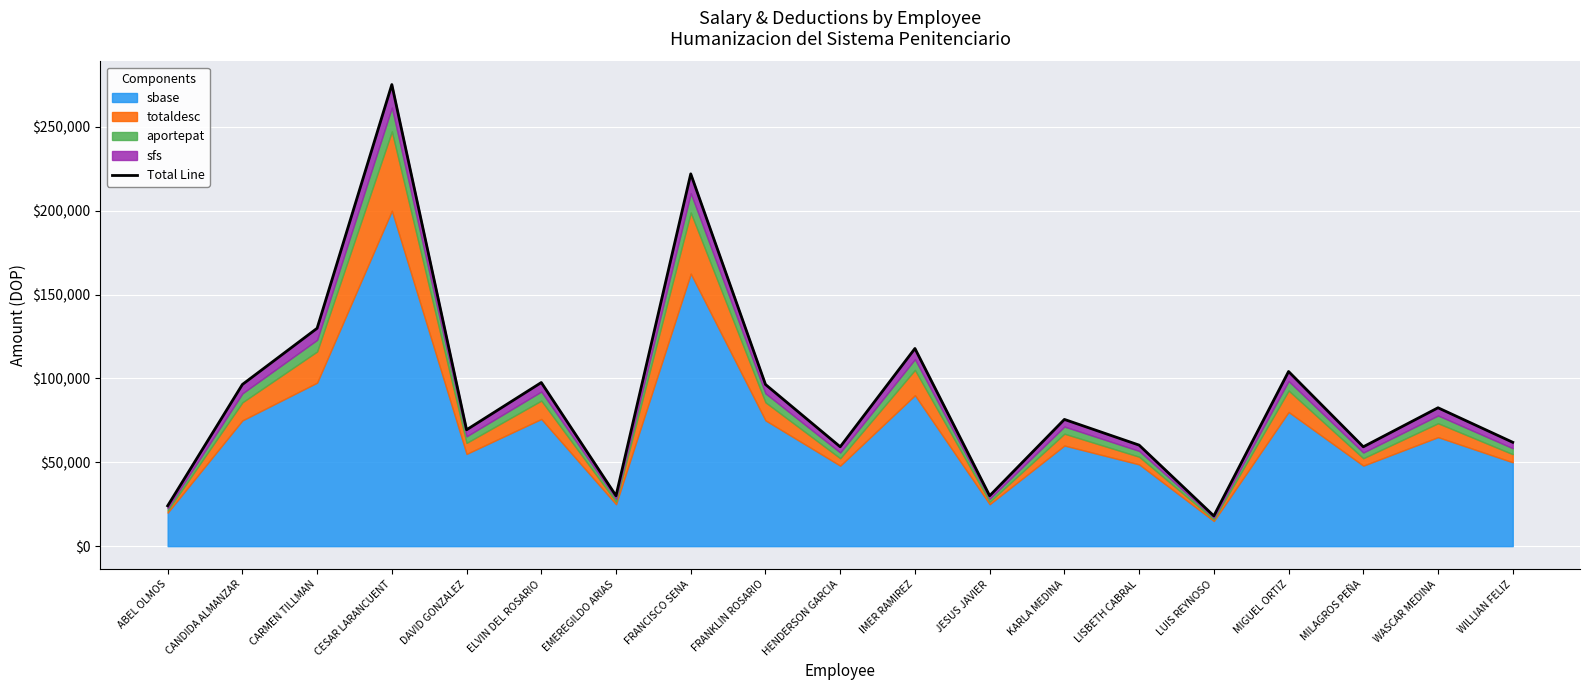

What is the sum of the values at LUIS REYNOSO and DAVID GONZALEZ?

87429.0